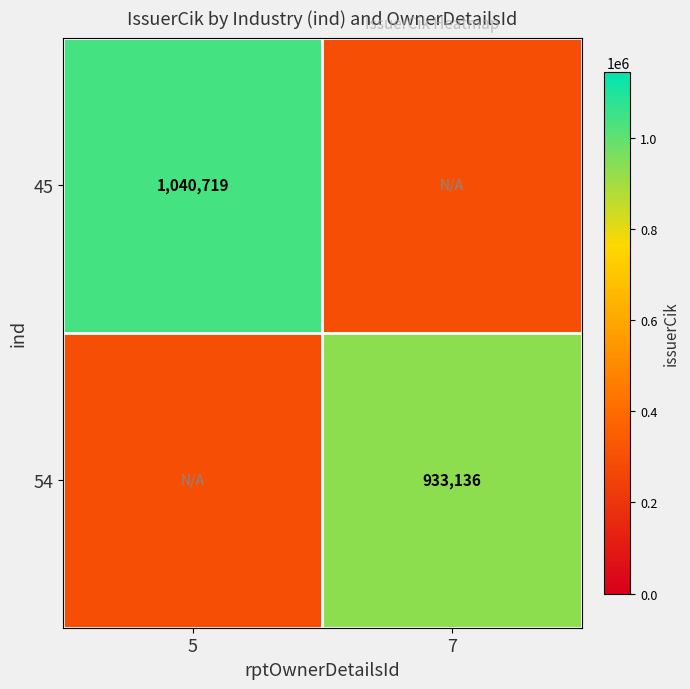

At which label is 54 closest to 614607?

5